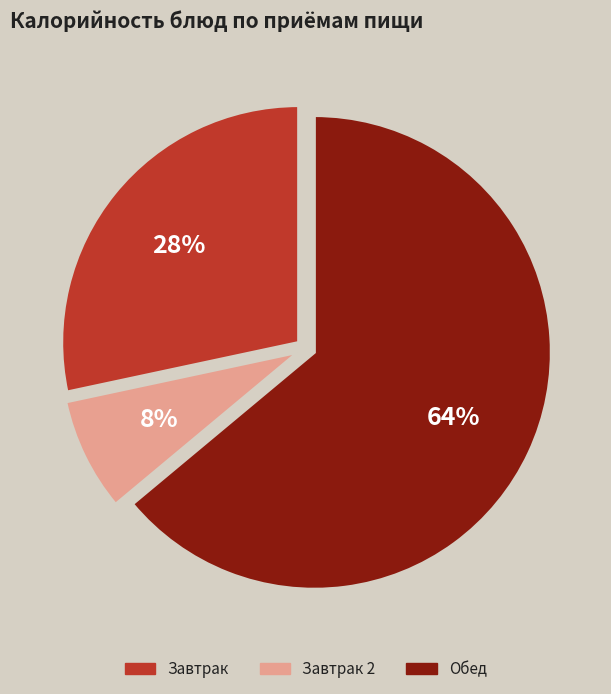

Is there any slice that represents more than half of the pie?

Yes